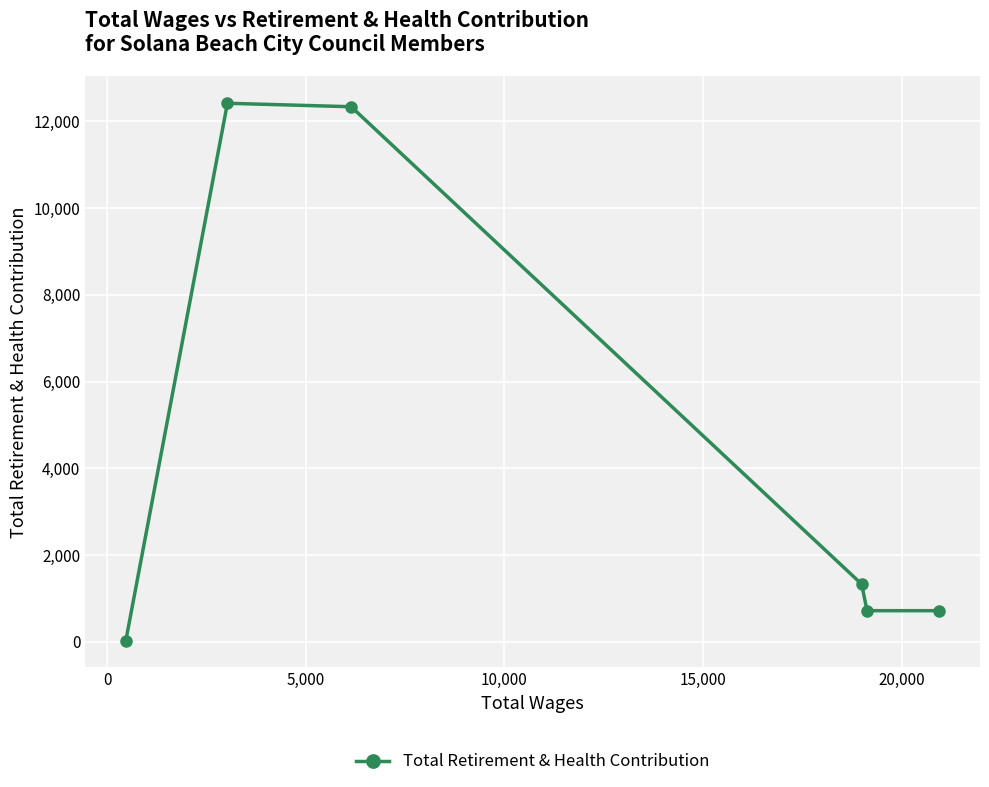

What is the value of the 4th point from the left?

1333